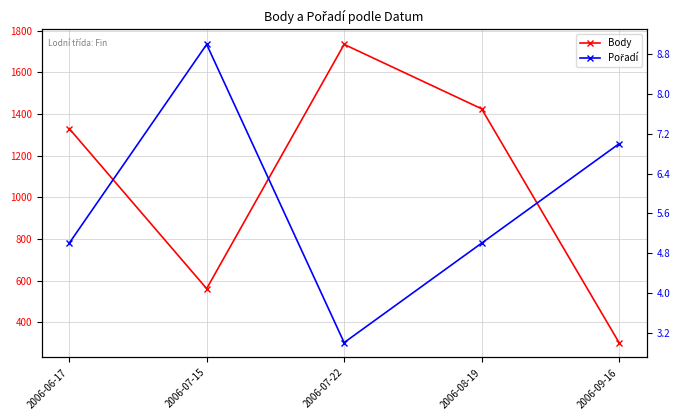

At how many categories does at least one series exceed 260?

5